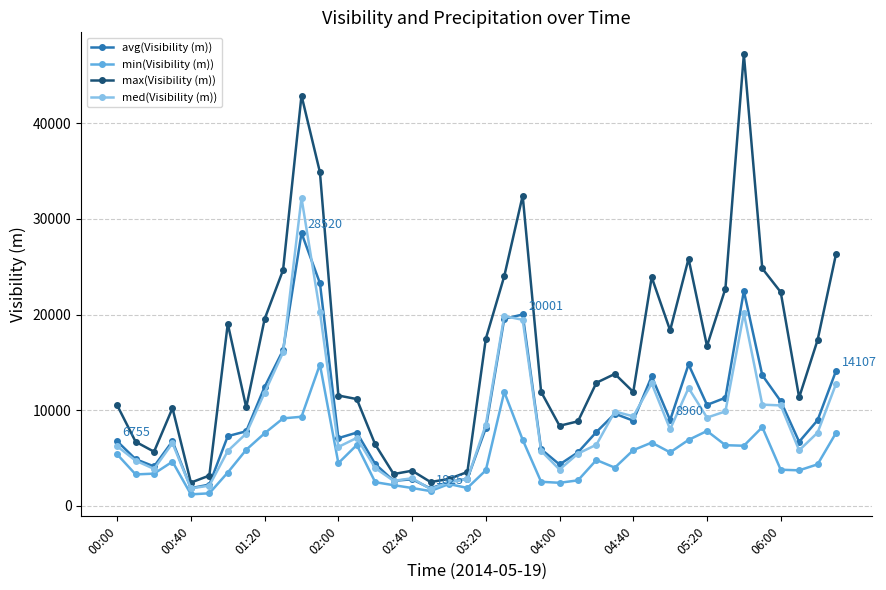

Rank the series by their maximum value, from highest to lowest.

max(Visibility (m)), med(Visibility (m)), avg(Visibility (m)), min(Visibility (m))